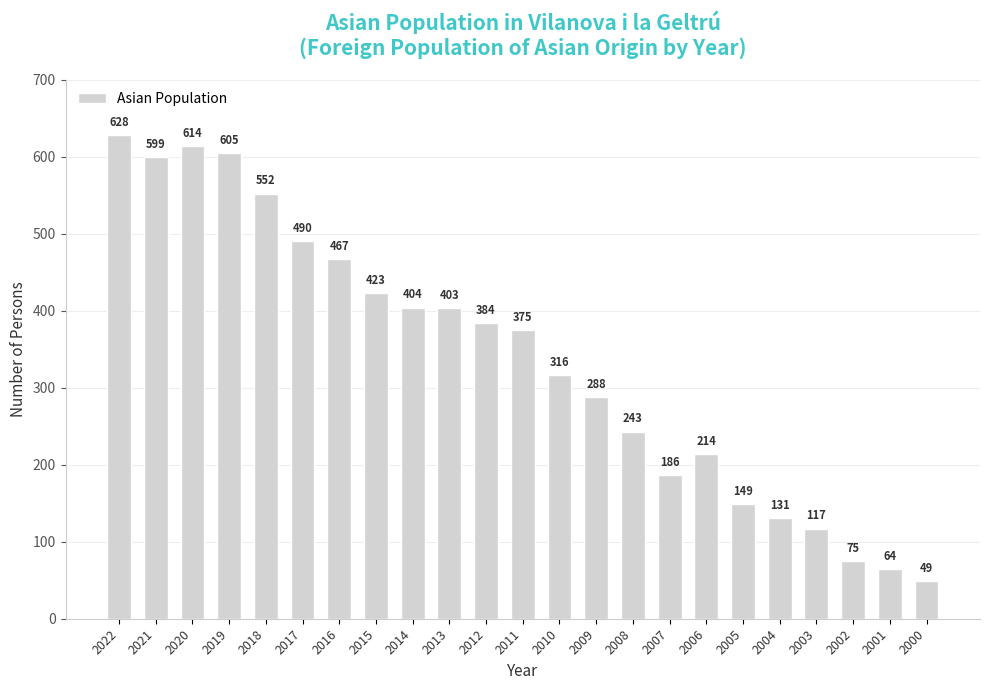

List the labels in order of value, largest first.

2022, 2020, 2019, 2021, 2018, 2017, 2016, 2015, 2014, 2013, 2012, 2011, 2010, 2009, 2008, 2006, 2007, 2005, 2004, 2003, 2002, 2001, 2000